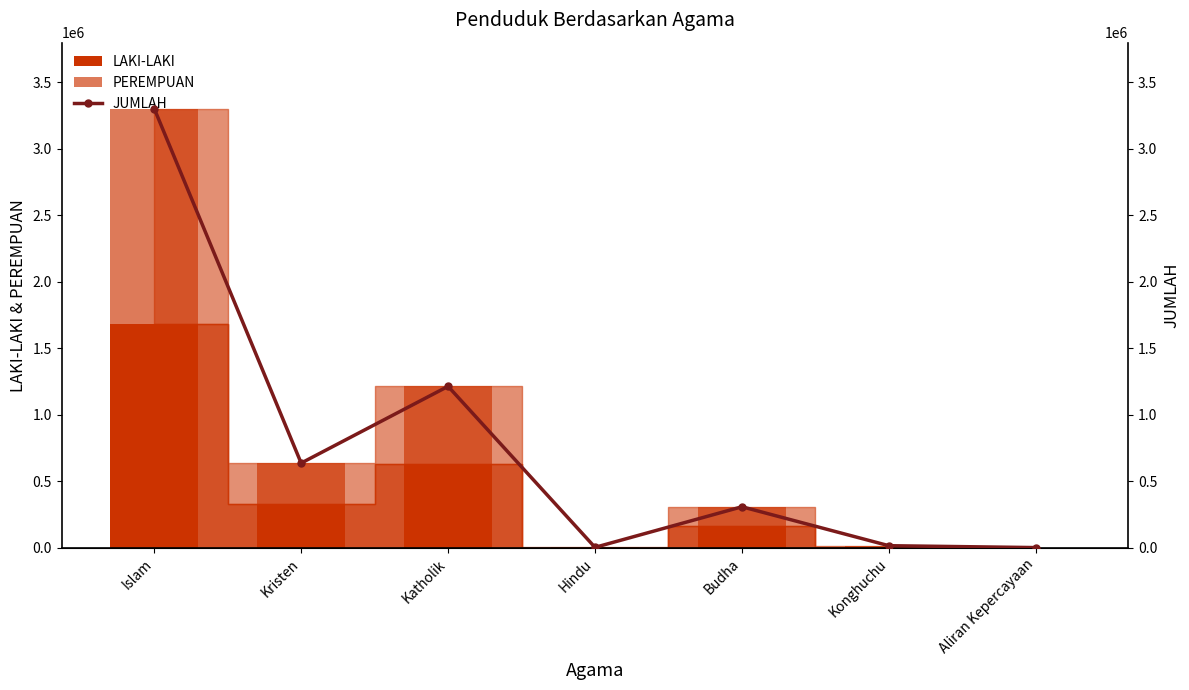

What is the label of the 2nd bar from the right?

Konghuchu